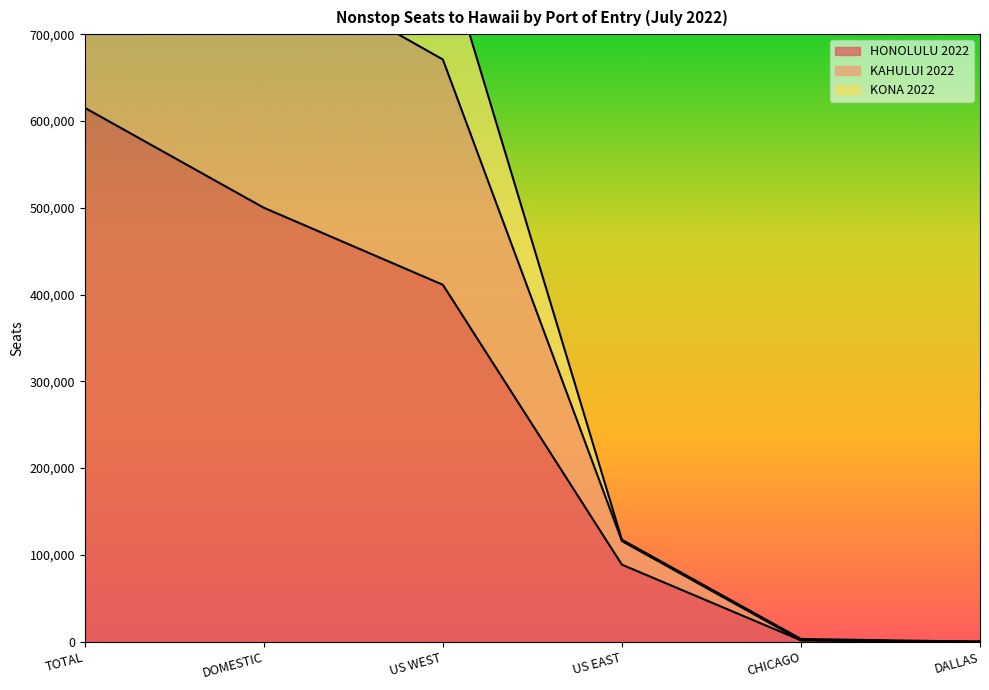

True or false: KAHULUI 2022 has more than 0 interior local peaks.

False